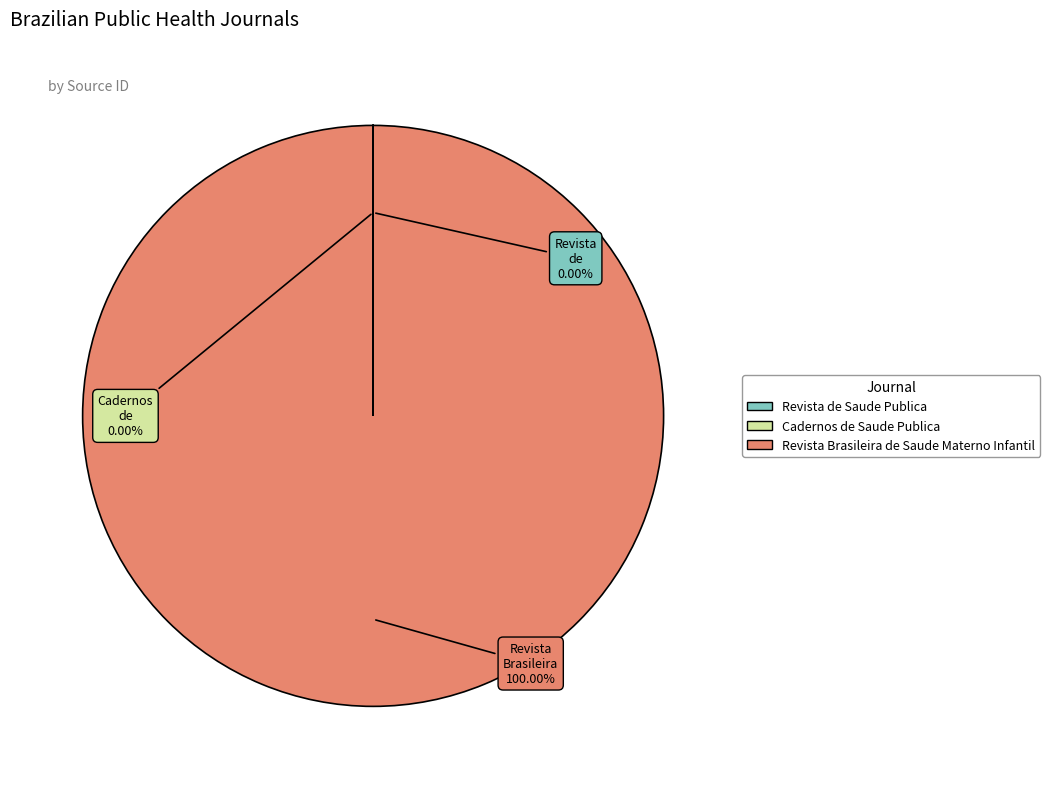

Which category has the biggest portion of the pie?

Revista Brasileira de Saude Materno Infantil